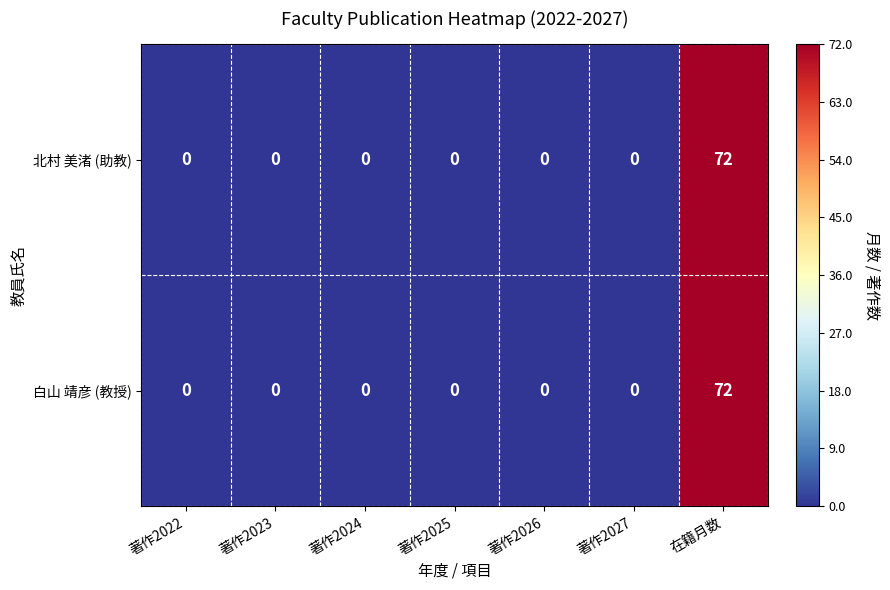

The 白山 靖彦 (教授) series shows -34 at 著作2022. True or false?

False